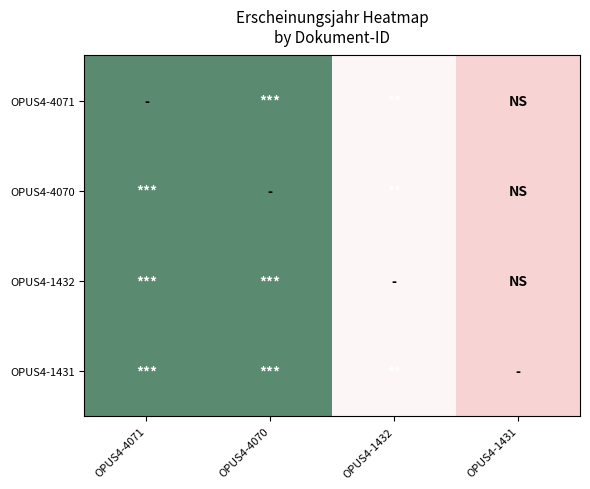

Reading left to right, what are all the values shown in this chart?

OPUS4-4071: OPUS4-4071=2010	OPUS4-4070=2010	OPUS4-1432=2007	OPUS4-1431=2005
OPUS4-4070: OPUS4-4071=2010	OPUS4-4070=2010	OPUS4-1432=2007	OPUS4-1431=2005
OPUS4-1432: OPUS4-4071=2010	OPUS4-4070=2010	OPUS4-1432=2007	OPUS4-1431=2005
OPUS4-1431: OPUS4-4071=2010	OPUS4-4070=2010	OPUS4-1432=2007	OPUS4-1431=2005